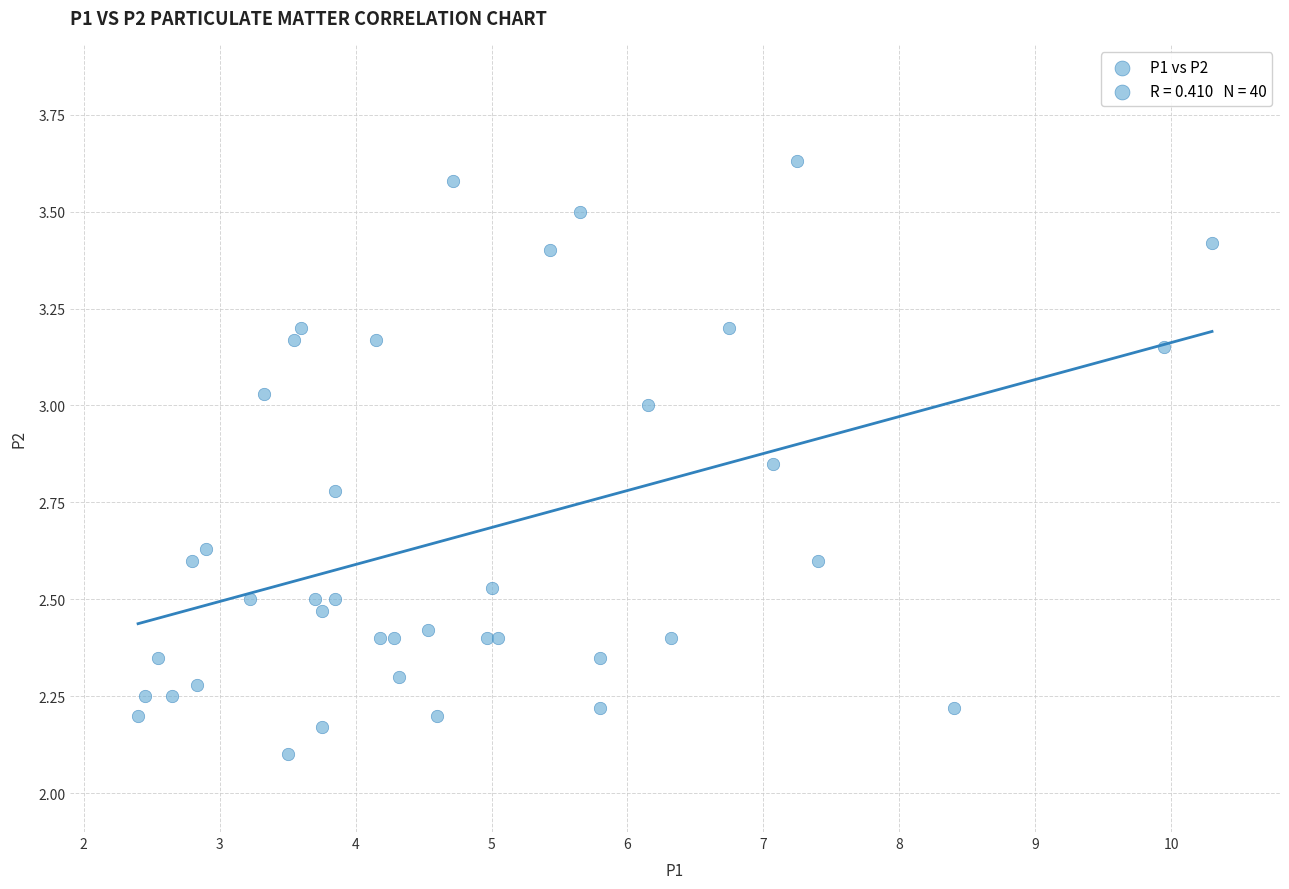

What Y value in the scatter plot is closest to 2?

2.1